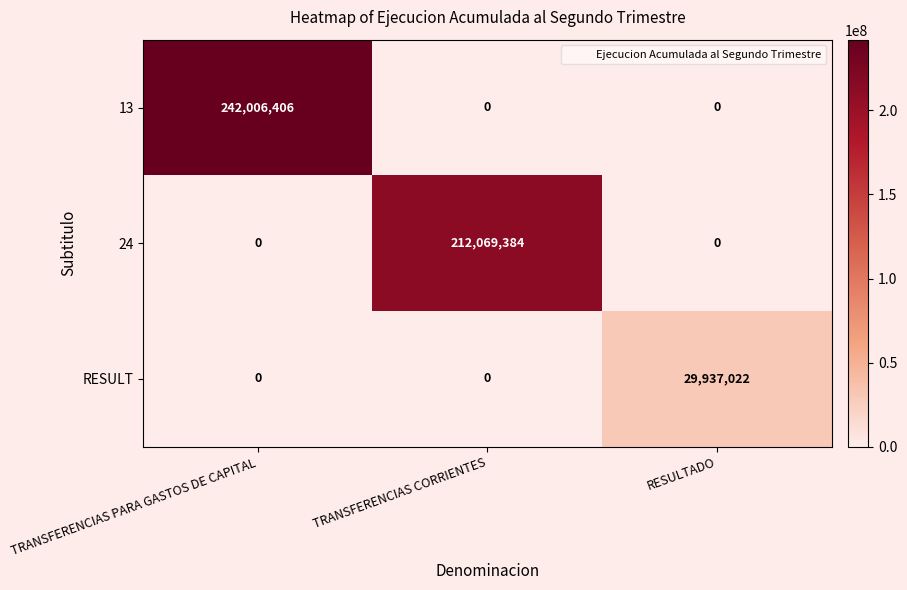

How many values in 13 are above zero?

1